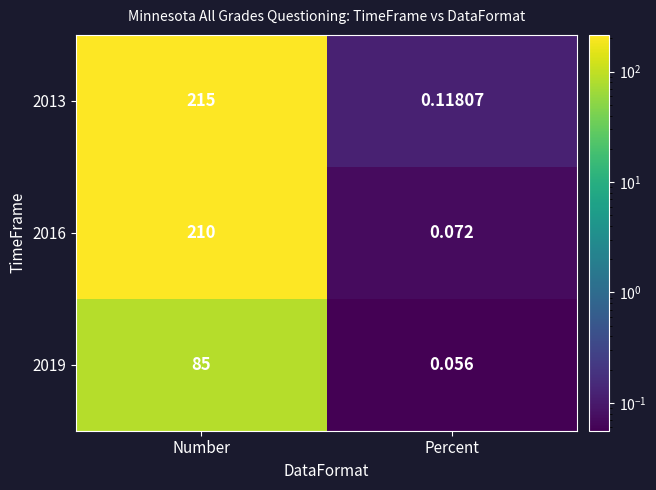

At which category is the sum across all series the highest?

Number